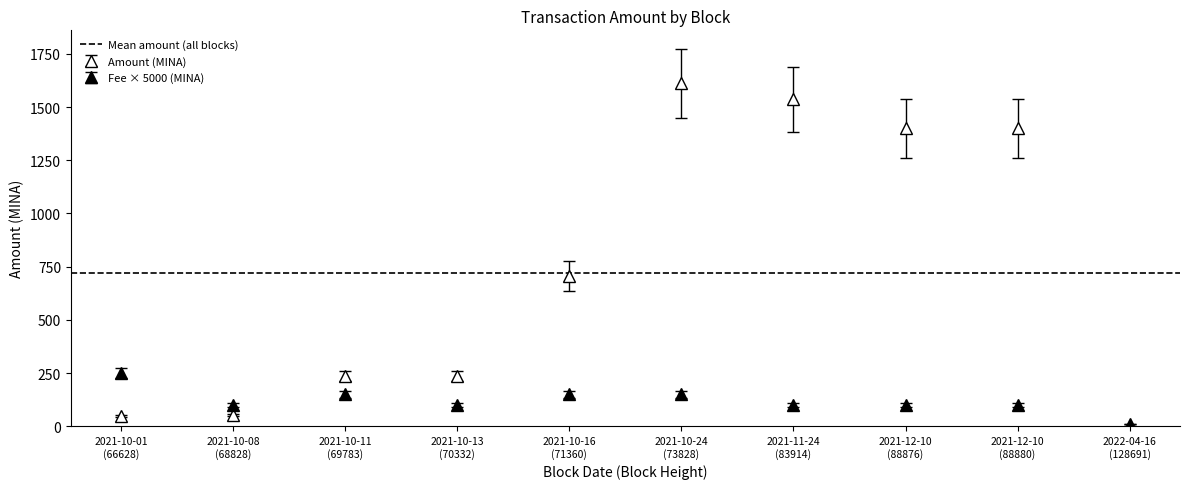

Count the number of categories in the chart.

10